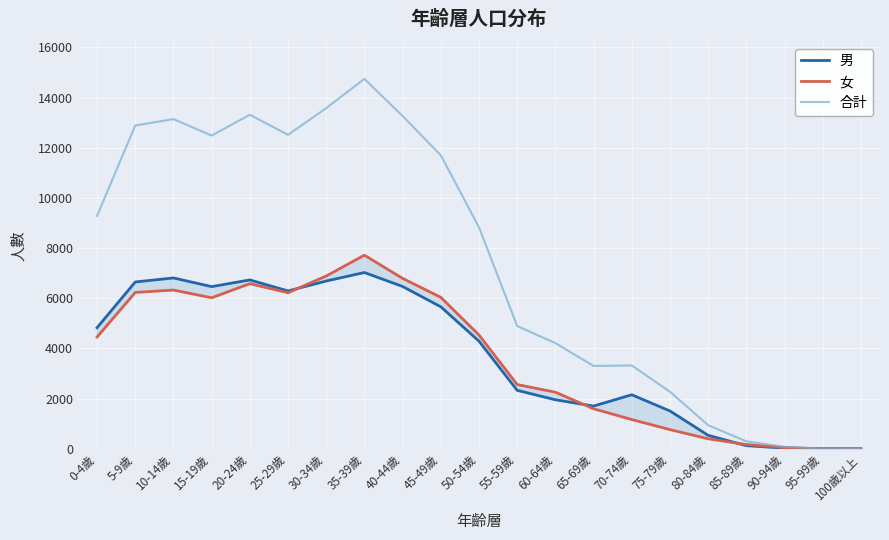

Reading left to right, extract all data points from this chart.

男: 4829	6652	6812	6466	6733	6294	6690	7028	6472	5662	4293	2333	1956	1705	2156	1510	540	128	29	7	0
女: 4459	6235	6330	6021	6584	6222	6889	7719	6794	6040	4538	2563	2259	1599	1168	767	402	172	50	1	2
合計: 9288	12887	13142	12487	13317	12516	13579	14747	13266	11702	8831	4896	4215	3304	3324	2277	942	300	79	8	2